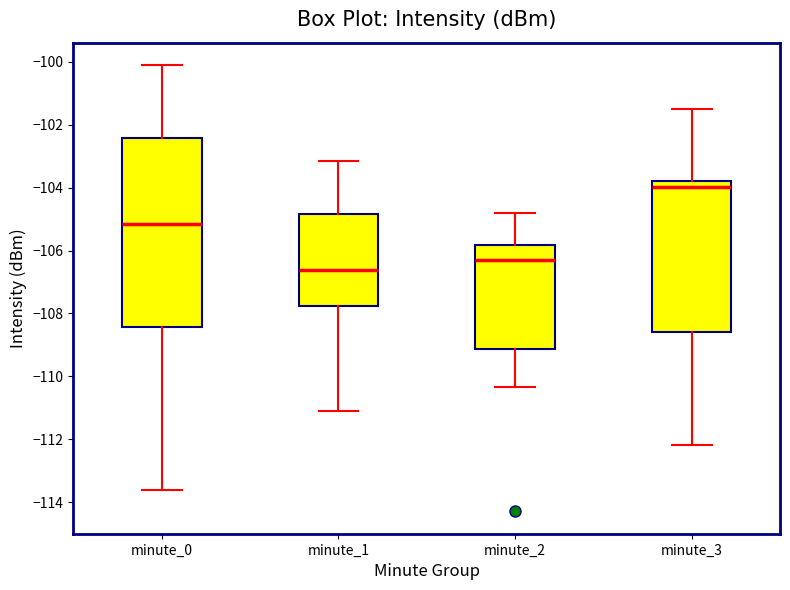

Reading left to right, transcribe this box plot: for each box, give where its median line is, the range the box spans, and where its two whiskers end, as read against the y-axis. The values are not printed on the chart, so give them approximately, as read against the axis.

minute_0: median -105.2, box -108.4 to -102.4, whiskers -113.6 to -100.2
minute_1: median -106.6, box -107.8 to -104.8, whiskers -111.0 to -103.2
minute_2: median -106.4, box -109.2 to -105.8, whiskers -110.4 to -104.8
minute_3: median -104.0, box -108.6 to -103.8, whiskers -112.2 to -101.4